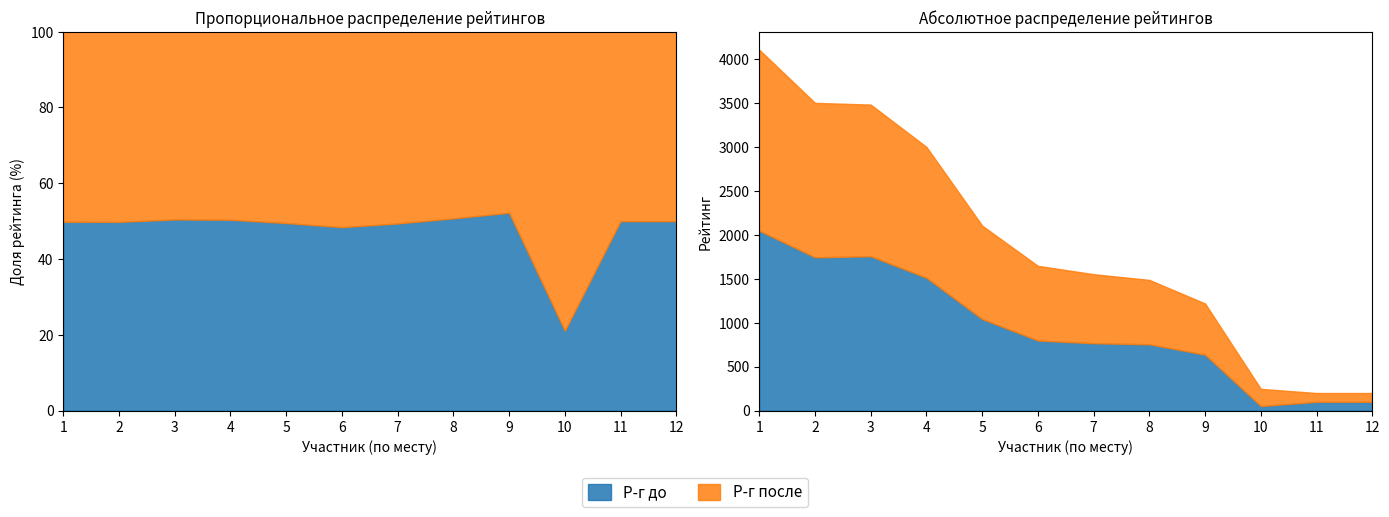

How many lines are shown in the chart?

2